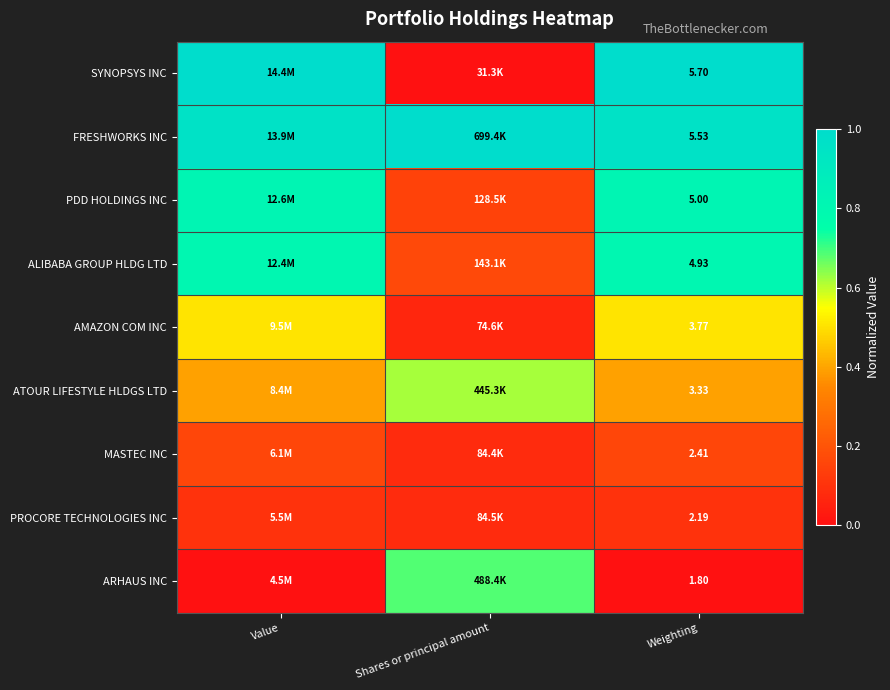

Rank the series at Weighting from highest to lowest value.

SYNOPSYS INC, FRESHWORKS INC, PDD HOLDINGS INC, ALIBABA GROUP HLDG LTD, AMAZON COM INC, ATOUR LIFESTYLE HLDGS LTD, MASTEC INC, PROCORE TECHNOLOGIES INC, ARHAUS INC